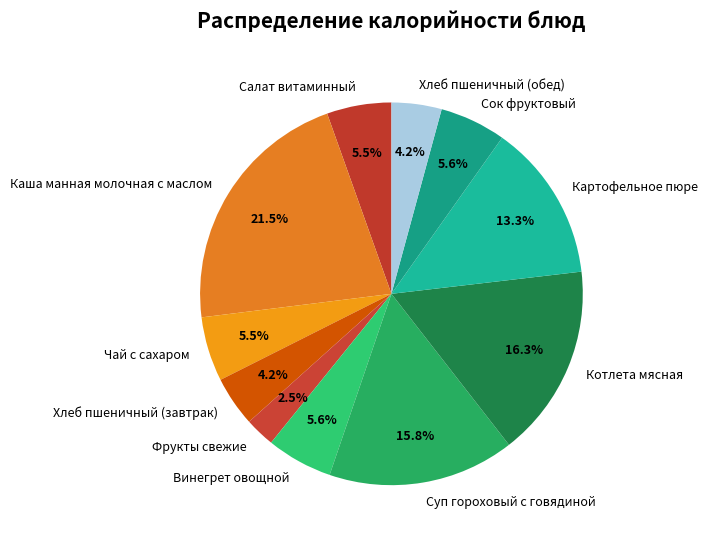

To the nearest percent, what is the combined percentage of Салат витаминный and Котлета мясная?

22%